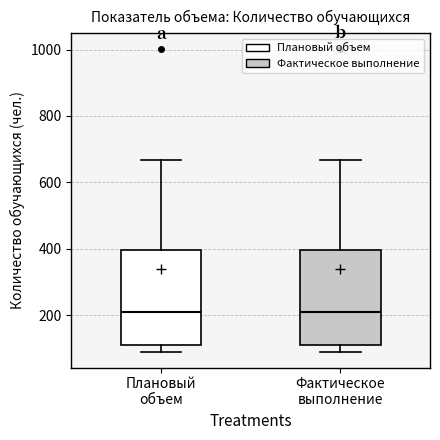

Reading left to right, transcribe this box plot: for each box, give where its median line is, the range the box spans, and where its two whiskers end, as read against the y-axis. The values are not printed on the chart, so give them approximately, as read against the axis.

Плановый объем: median 220, box 120 to 400, whiskers 80 to 660
Фактическое выполнение: median 220, box 120 to 400, whiskers 80 to 660